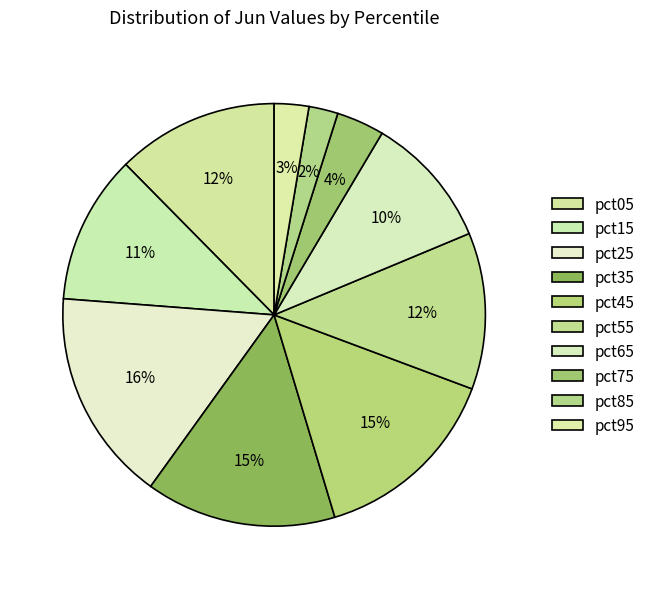

Is it true that pct75 is 4% of the pie?

True